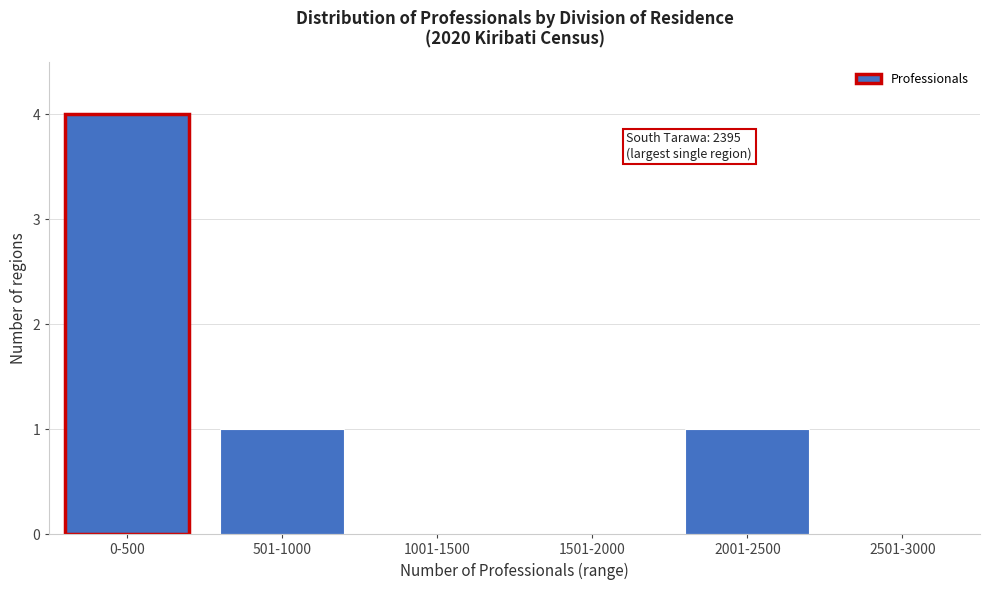

Reading left to right, transcribe all the data shown in this chart.

0-500=4	501-1000=1	1001-1500=0	1501-2000=0	2001-2500=1	2501-3000=0